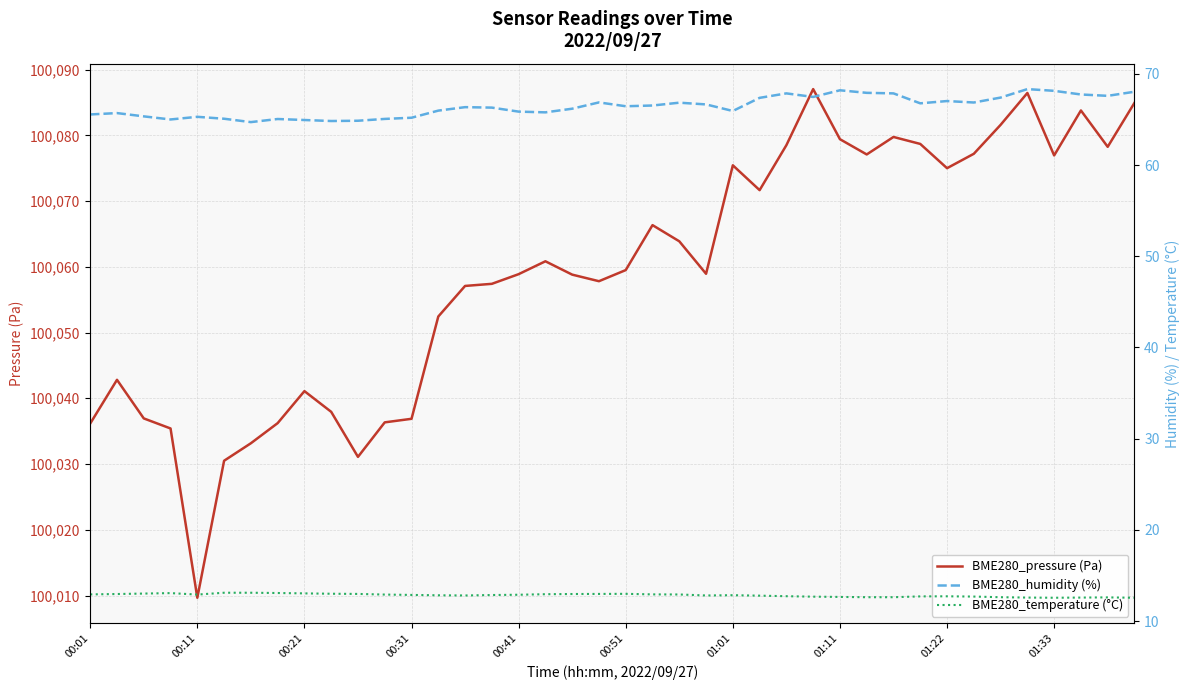

The value of BME280_humidity (%) at 33 is 66.9. True or false?

True